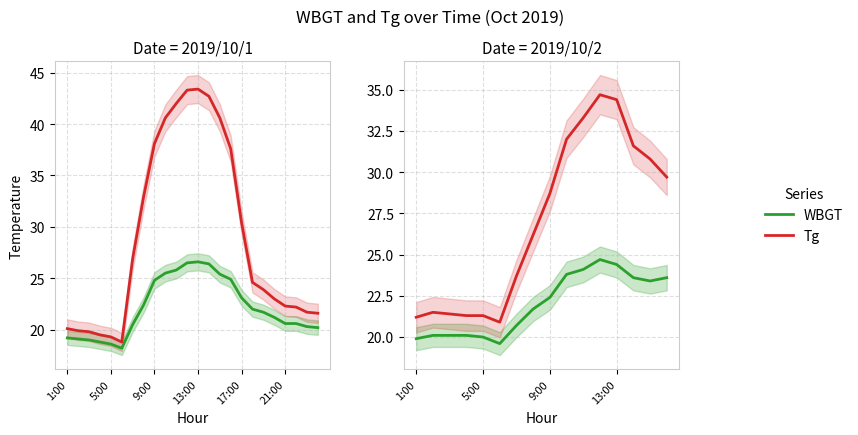

True or false: Tg and WBGT intersect in this chart.

False